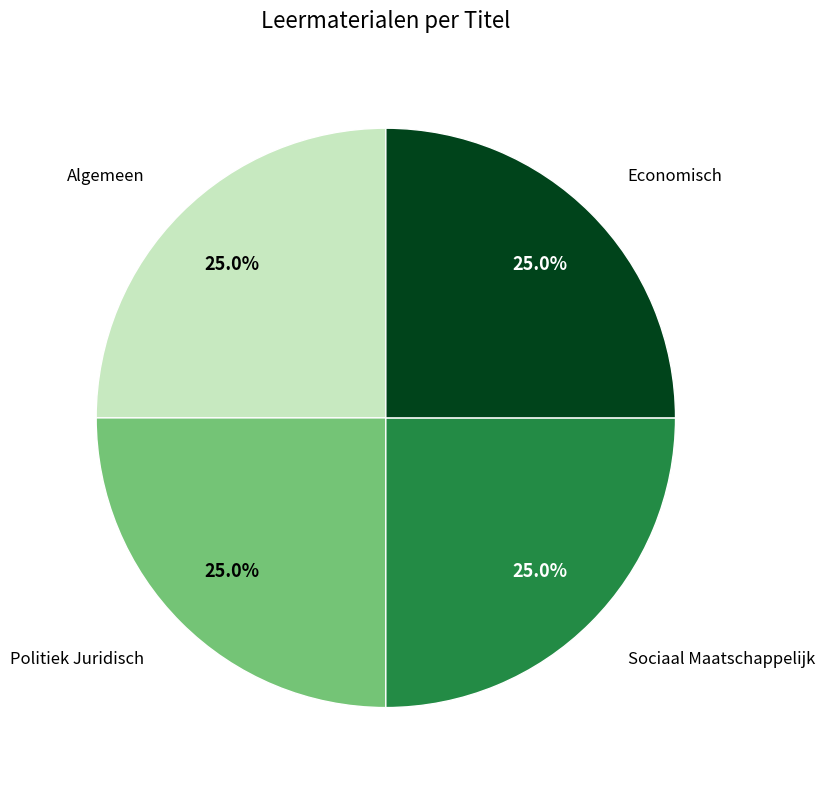

Approximately how many times larger is the value at Economisch compared to Algemeen?

1.0